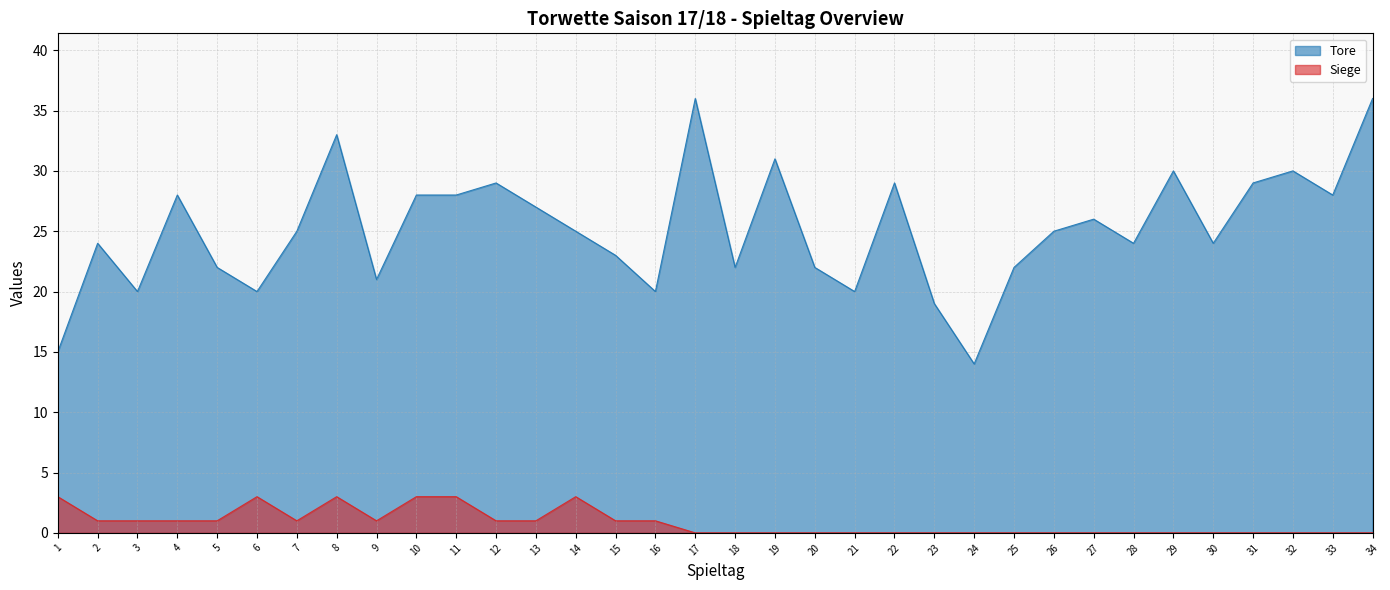

True or false: Siege has a value of 0 at 22.

True